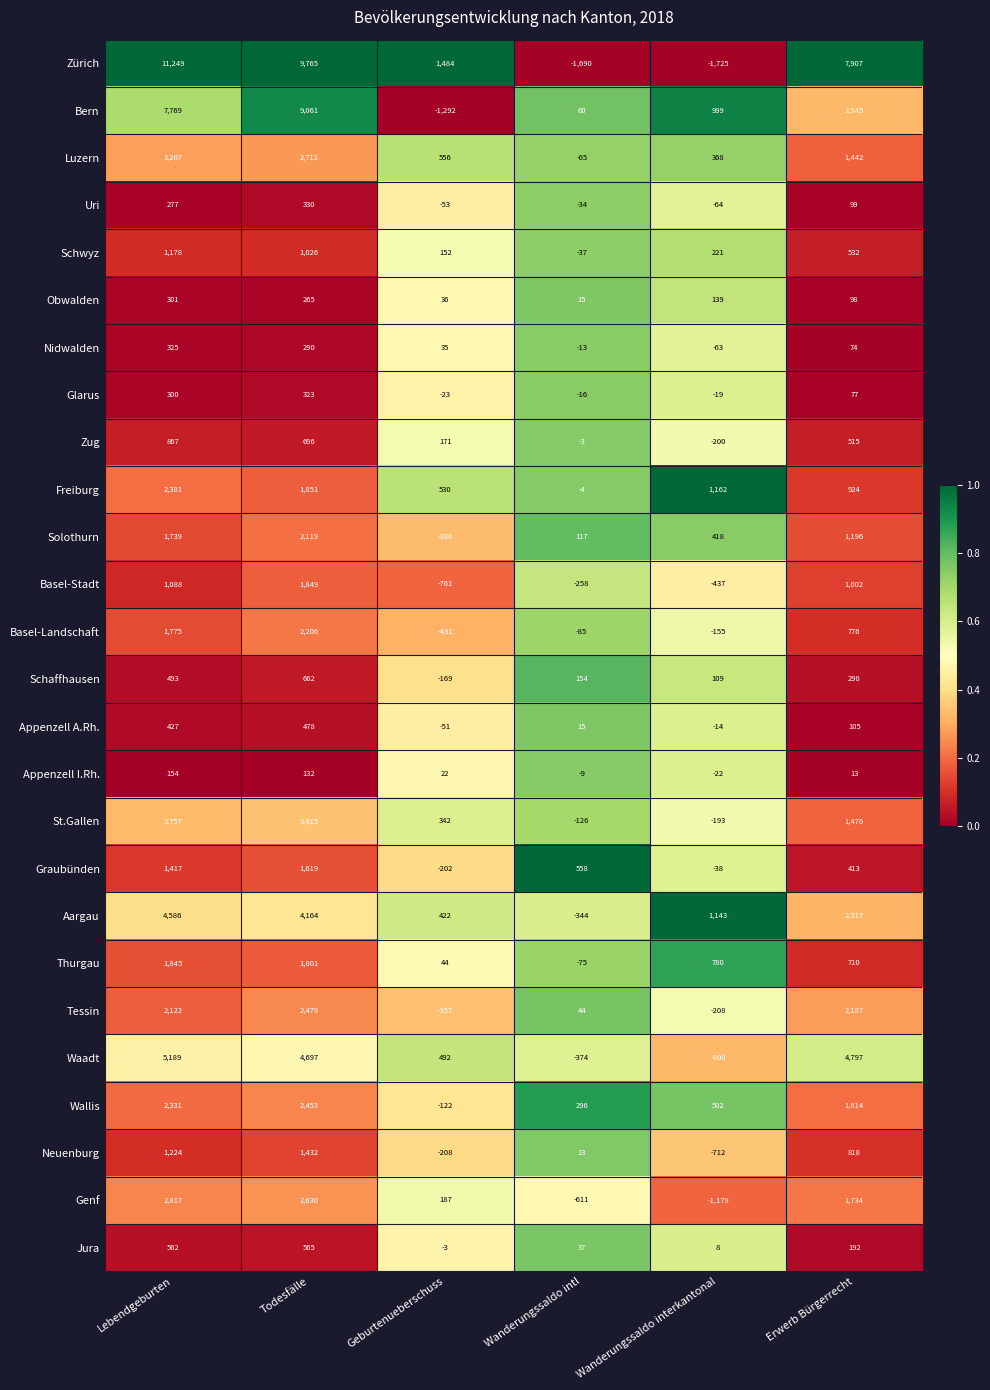

Which series changed the most between Lebendgeburten and Erwerb Bürgerrecht?

Bern